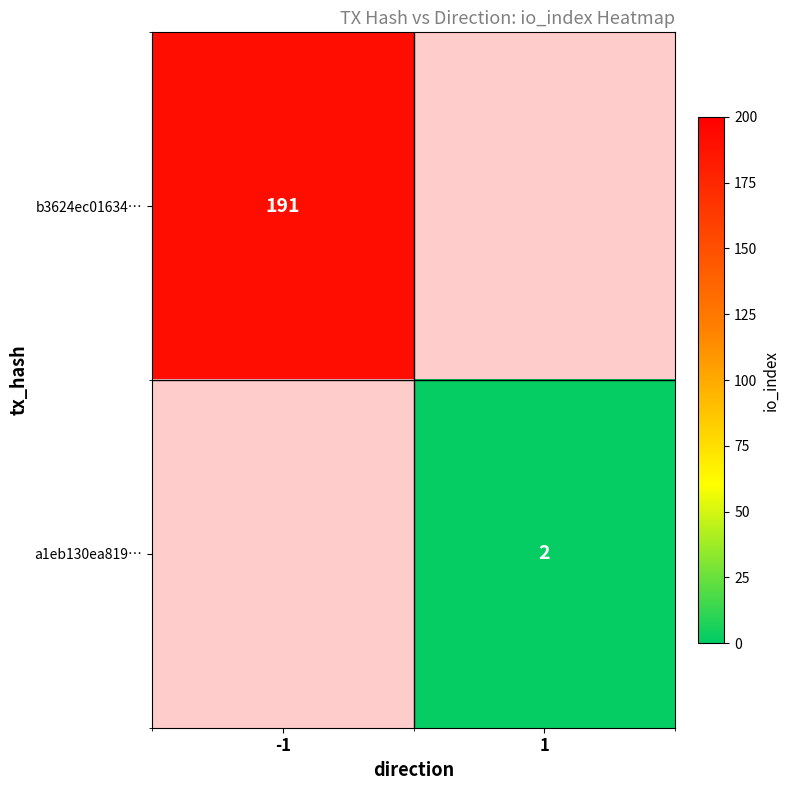

Is it true that a1eb130ea819… equals 2 at 1?

True